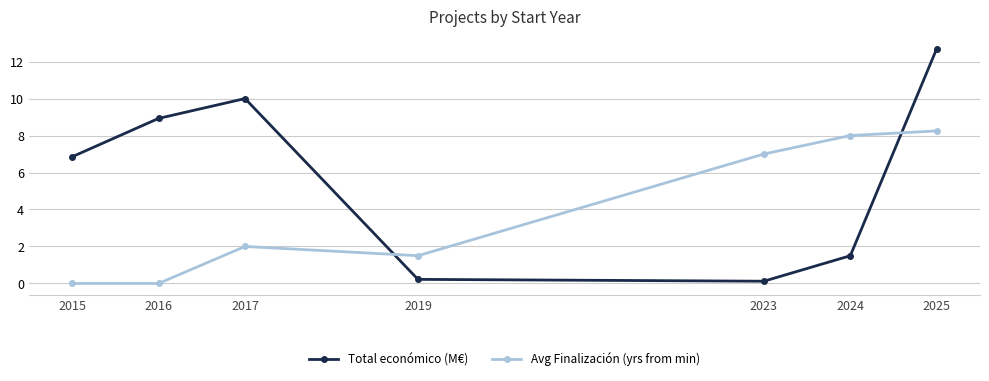

What is the average value of the Avg Finalización (yrs from min) series?

3.8